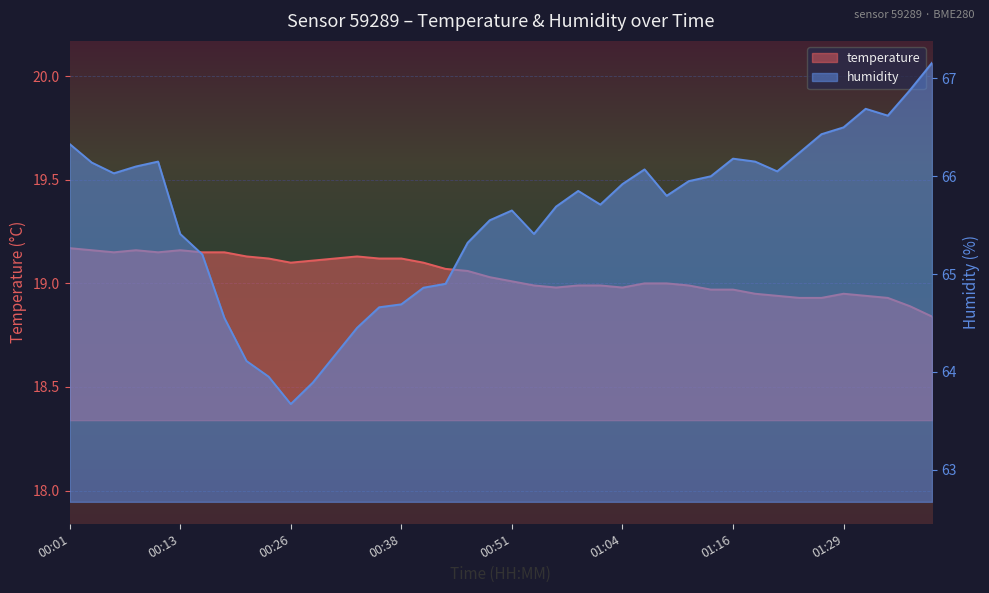

Which category has the lowest value in the humidity series?

00:26